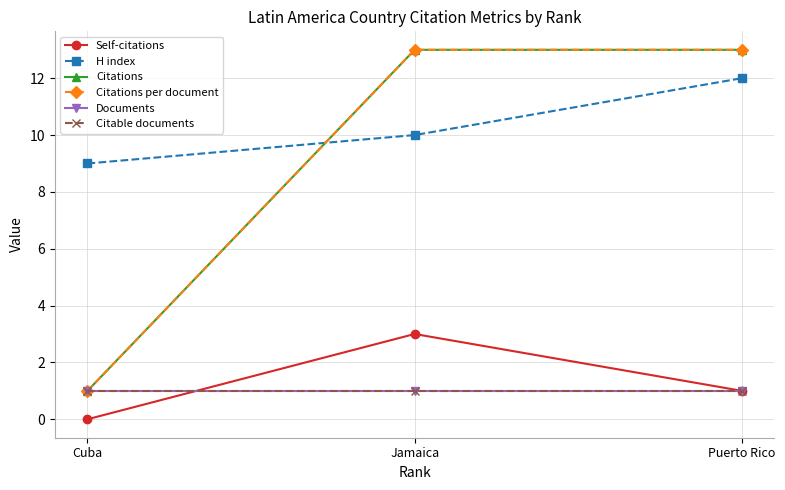

Is this an area chart (filled region under the line)?

No